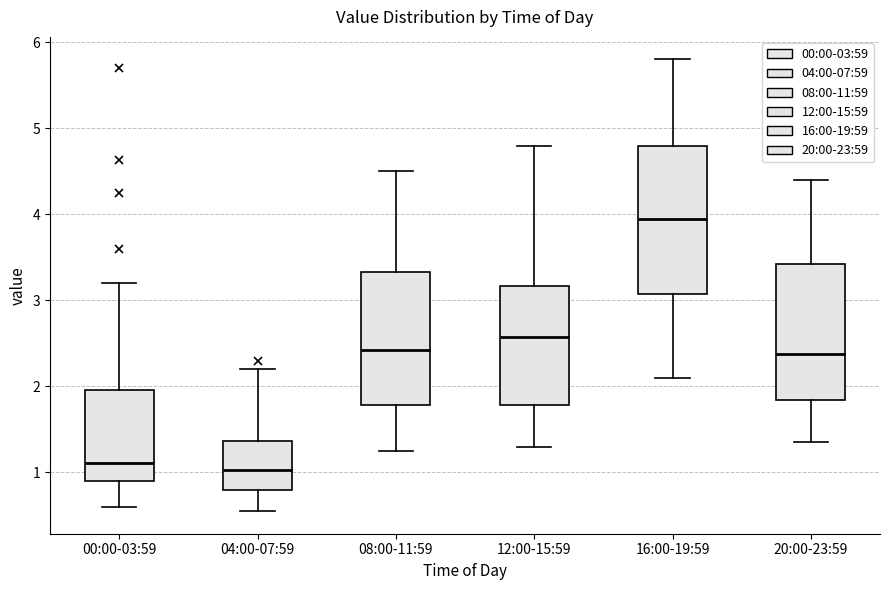

Which box's median line is the highest?

16:00-19:59